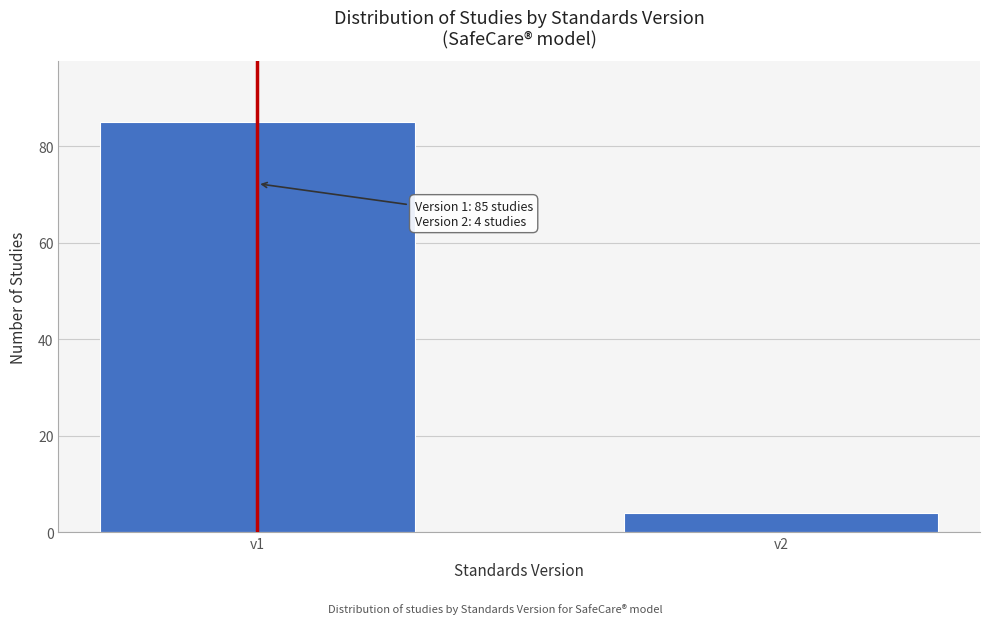

Reading left to right, transcribe all the data shown in this chart.

85	4